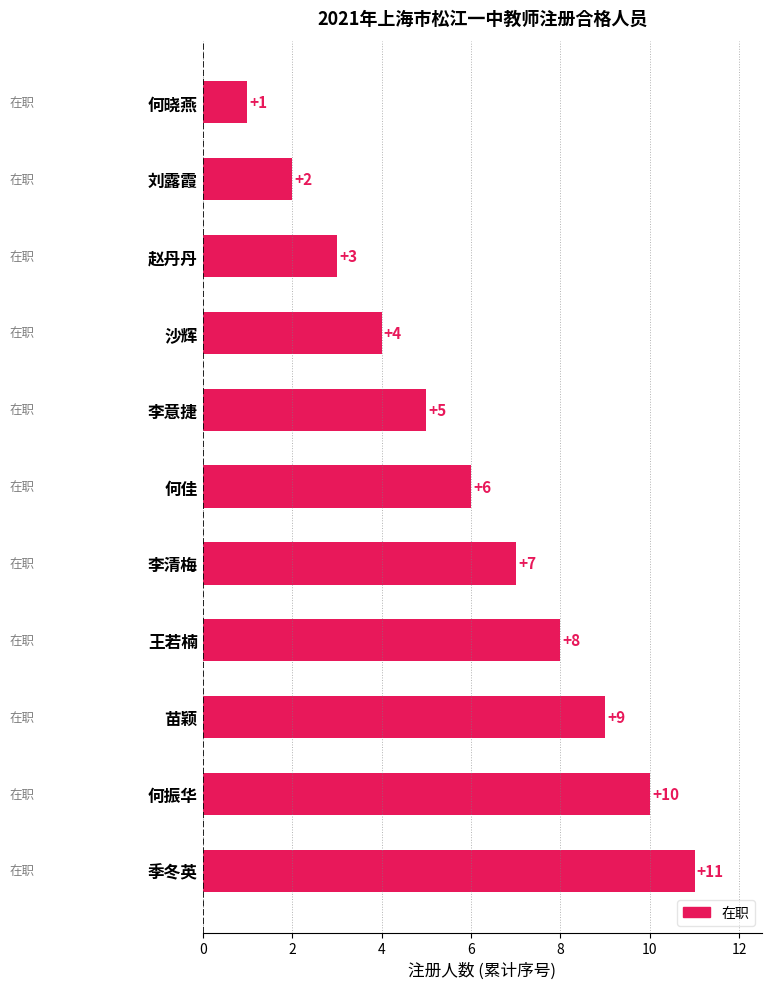

List the labels in order of value, smallest first.

何晓燕, 刘露霞, 赵丹丹, 沙辉, 李意捷, 何佳, 李清梅, 王若楠, 苗颖, 何振华, 季冬英